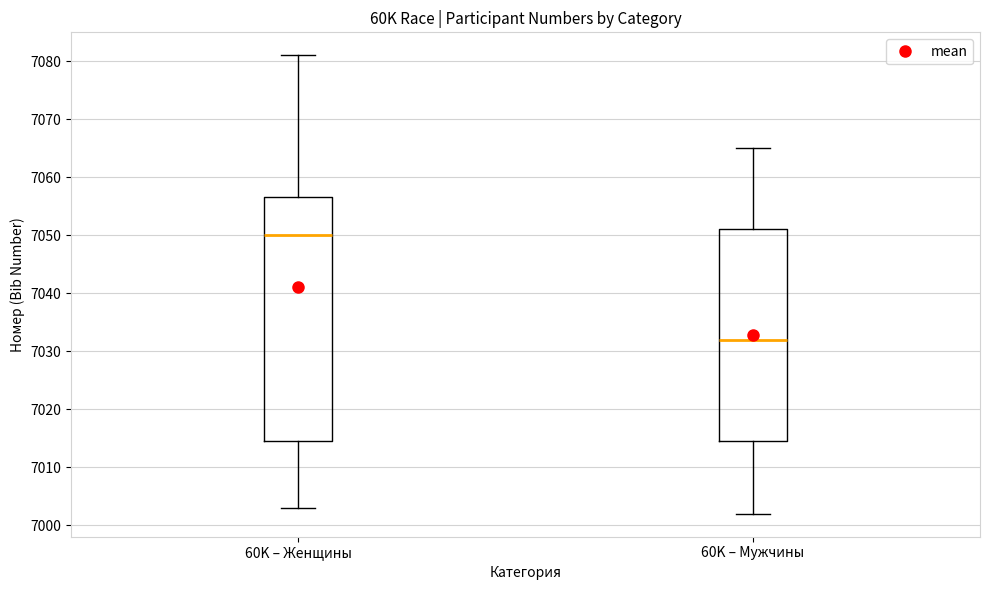

Which box is the tallest, from its lower edge to its upper edge?

60K – Женщины